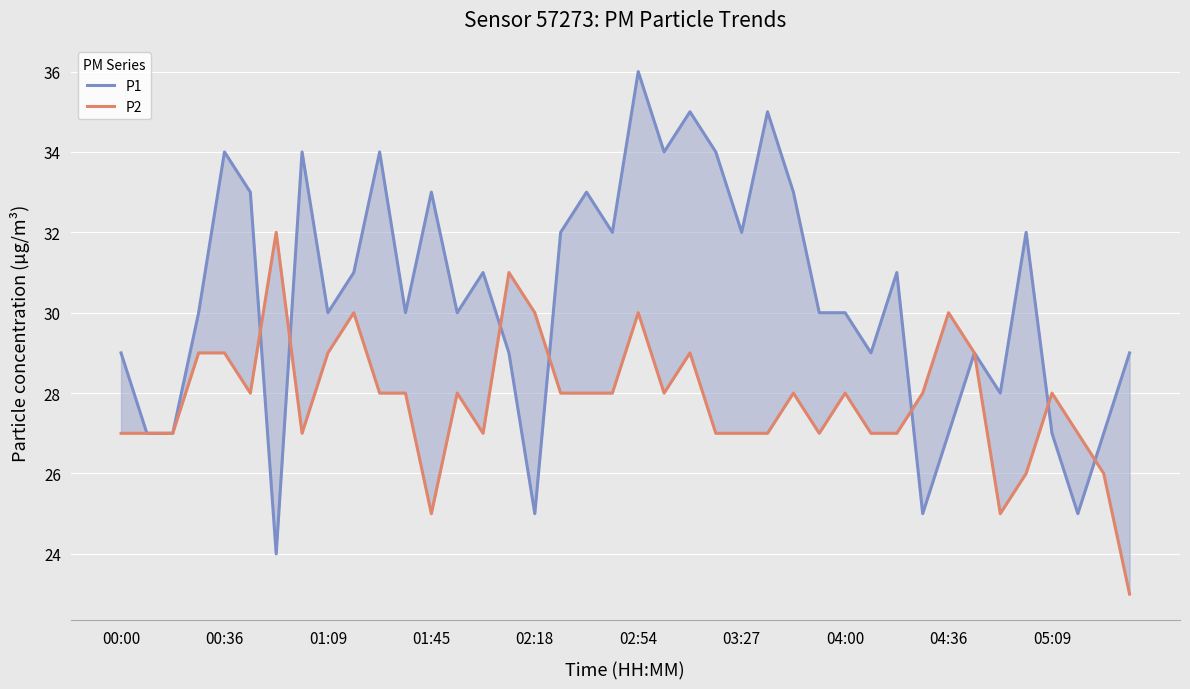

True or false: P2 has more than 2 points higher than both neighbors.

True